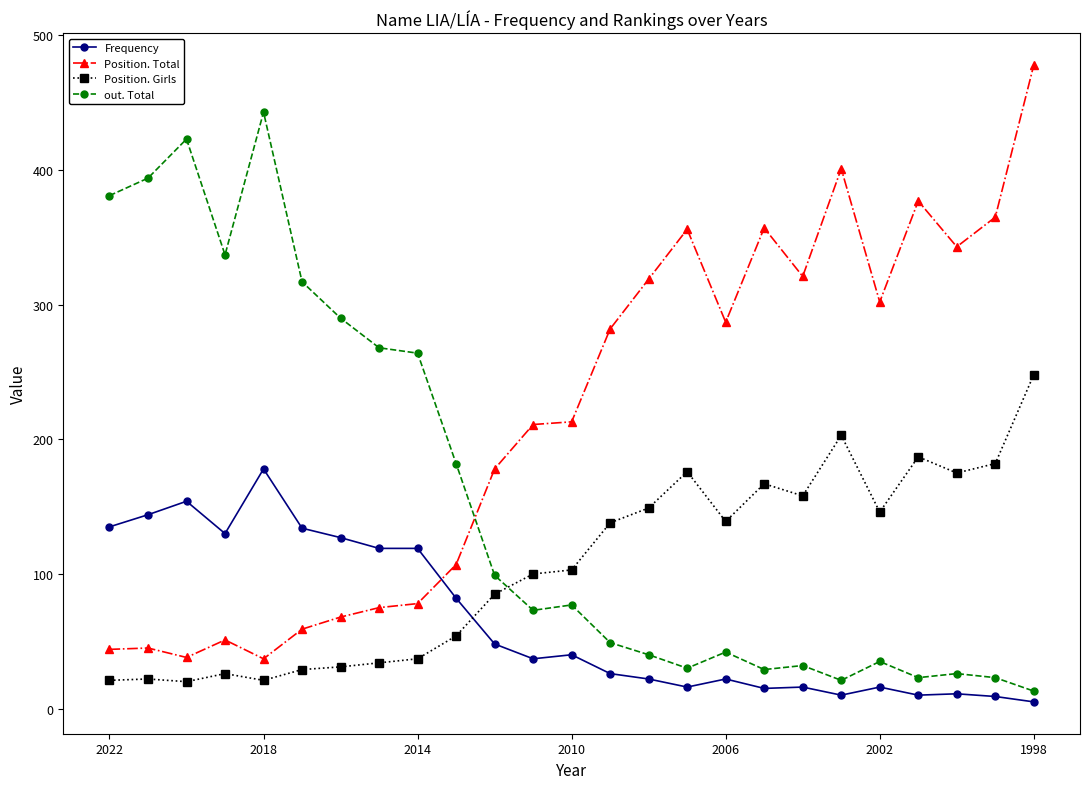

List the series in order of their overall mean, highest first.

Position. Total, out. Total, Position. Girls, Frequency